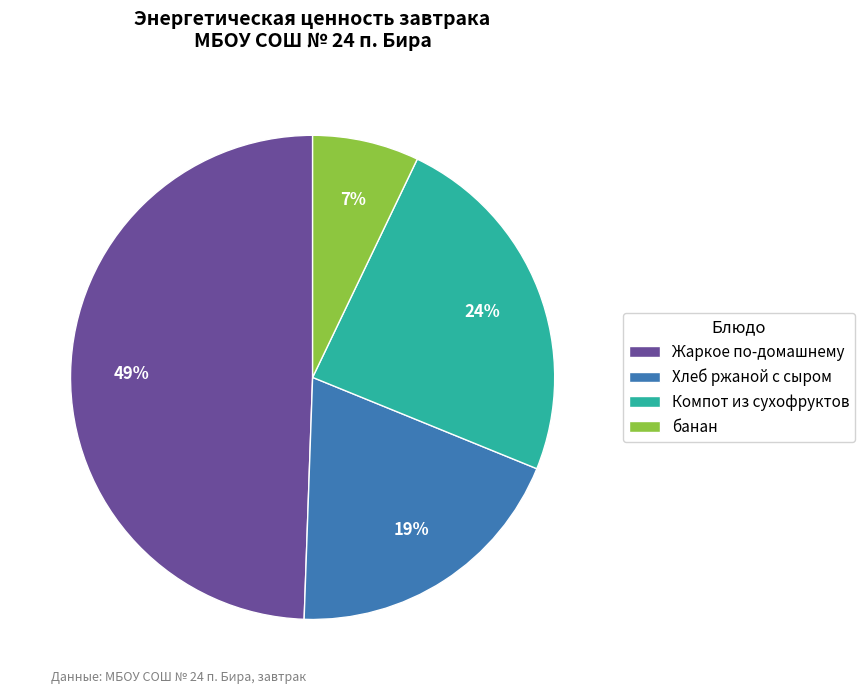

Which slice is the smallest?

банан